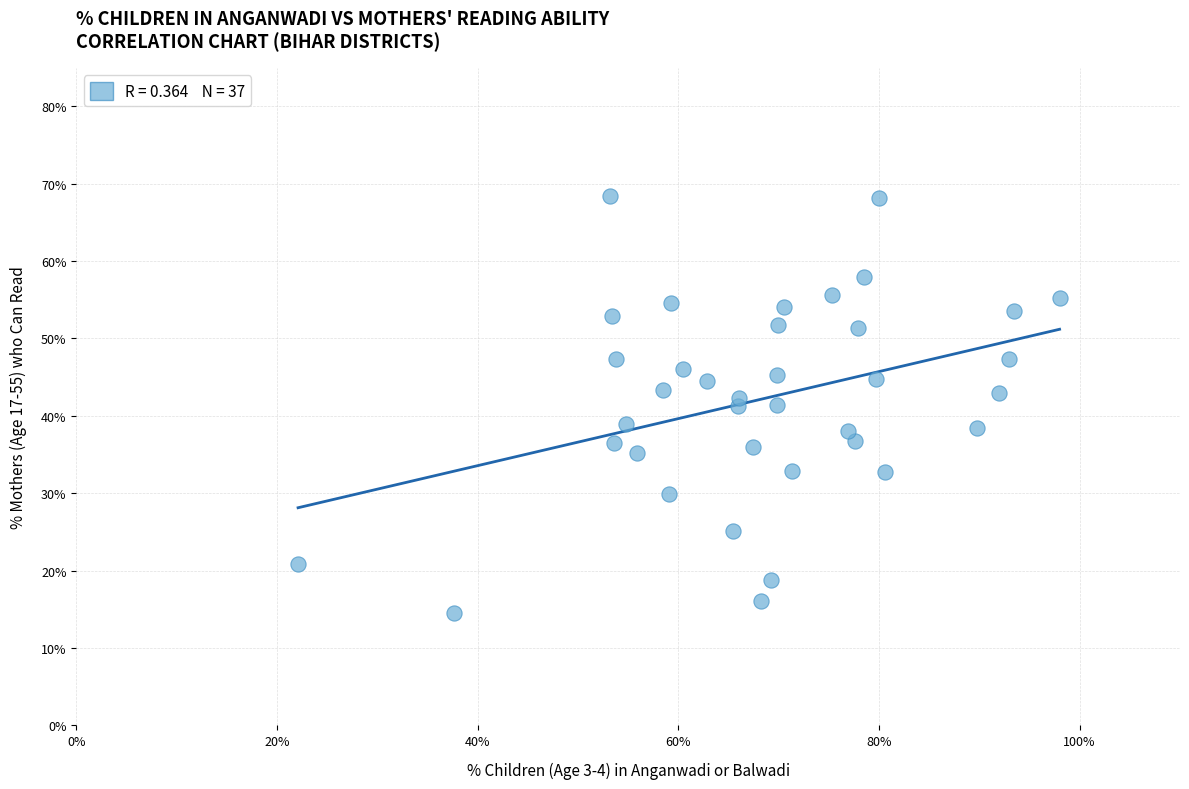

What is the range of Y values (max minus min)?

53.9